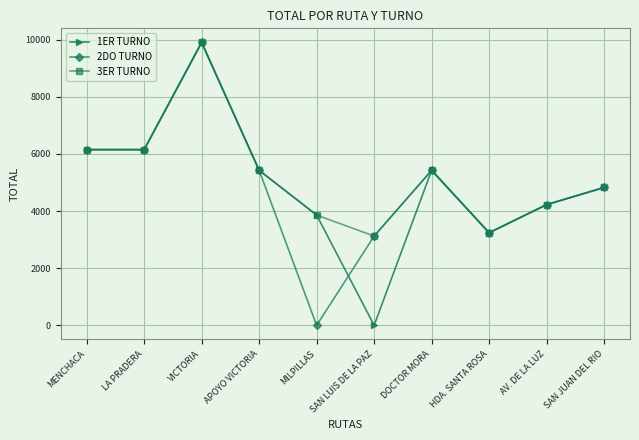

Reading left to right, list all the values displayed in this chart.

1ER TURNO: MENCHACA=6150	LA PRADERA=6150	VICTORIA=9900	APOYO VICTORIA=5425	MILPILLAS=3860	SAN LUIS DE LA PAZ=0	DOCTOR MORA=5425	HDA. SANTA ROSA=3240	AV. DE LA LUZ=4225	SAN JUAN DEL RIO=4825
2DO TURNO: MENCHACA=6150	LA PRADERA=6150	VICTORIA=9900	APOYO VICTORIA=5425	MILPILLAS=0	SAN LUIS DE LA PAZ=3125	DOCTOR MORA=5425	HDA. SANTA ROSA=3240	AV. DE LA LUZ=4225	SAN JUAN DEL RIO=4825
3ER TURNO: MENCHACA=6150	LA PRADERA=6150	VICTORIA=9900	APOYO VICTORIA=5425	MILPILLAS=3860	SAN LUIS DE LA PAZ=3125	DOCTOR MORA=5425	HDA. SANTA ROSA=3240	AV. DE LA LUZ=4225	SAN JUAN DEL RIO=4825